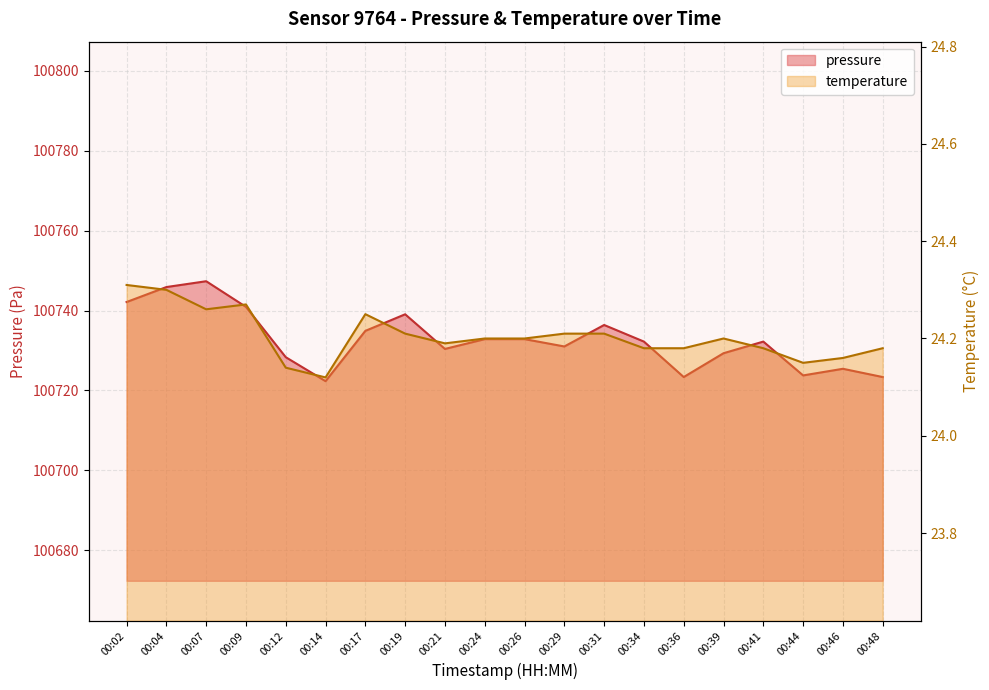

At which category does the chart reach its peak across all series?

00:07